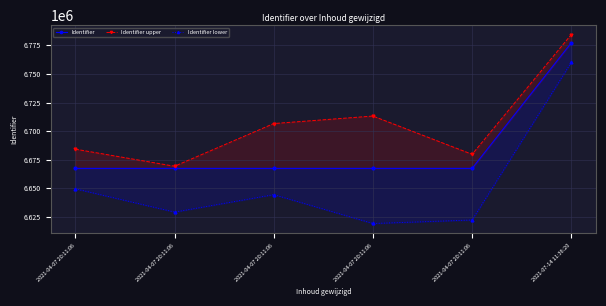

Is the value of Identifier at 2021-07-14 11:36:20 greater than the value of Identifier upper at 2021-04-07 20:11:06?

Yes